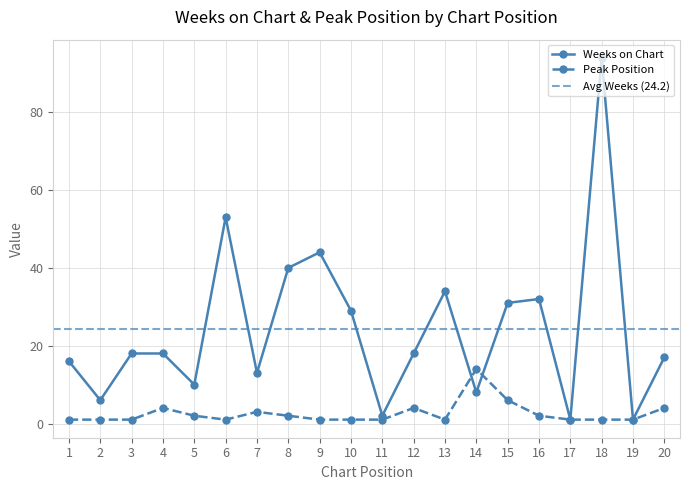

Rank the series by their average value, from highest to lowest.

Weeks on Chart, Peak Position